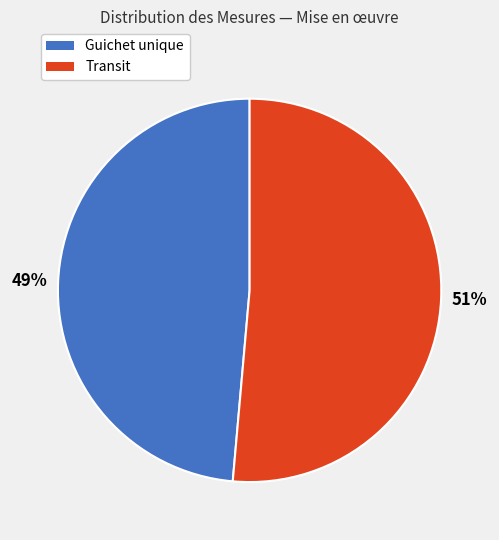

Do Transit and Guichet unique together represent more than half of the pie?

Yes